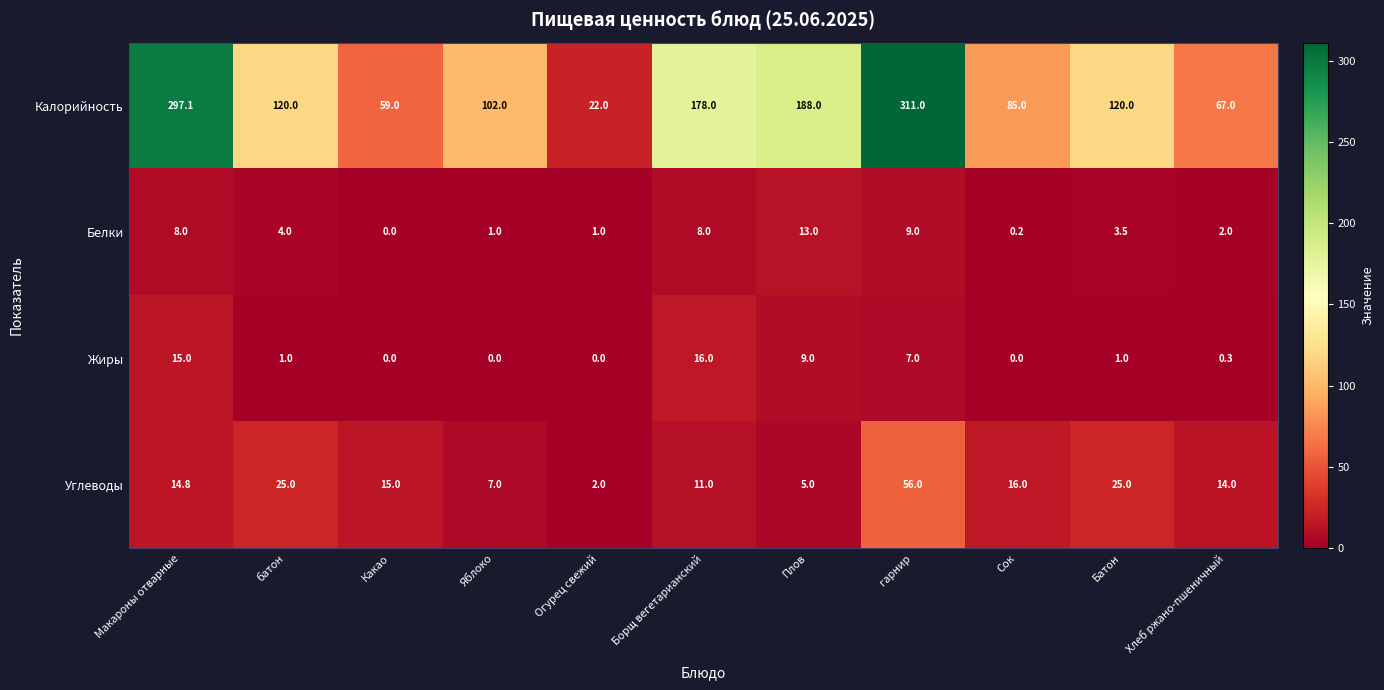

Which series has the largest range (max minus min)?

Калорийность